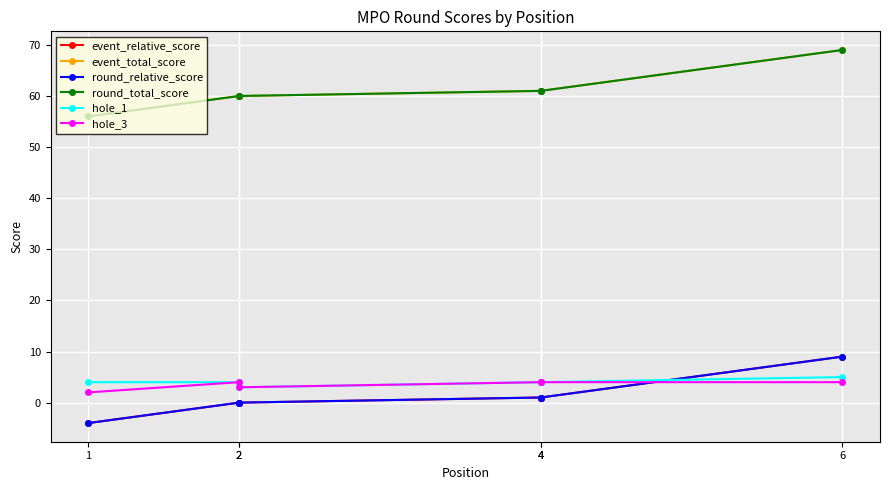

Does the chart display data point markers on the line(s)?

Yes